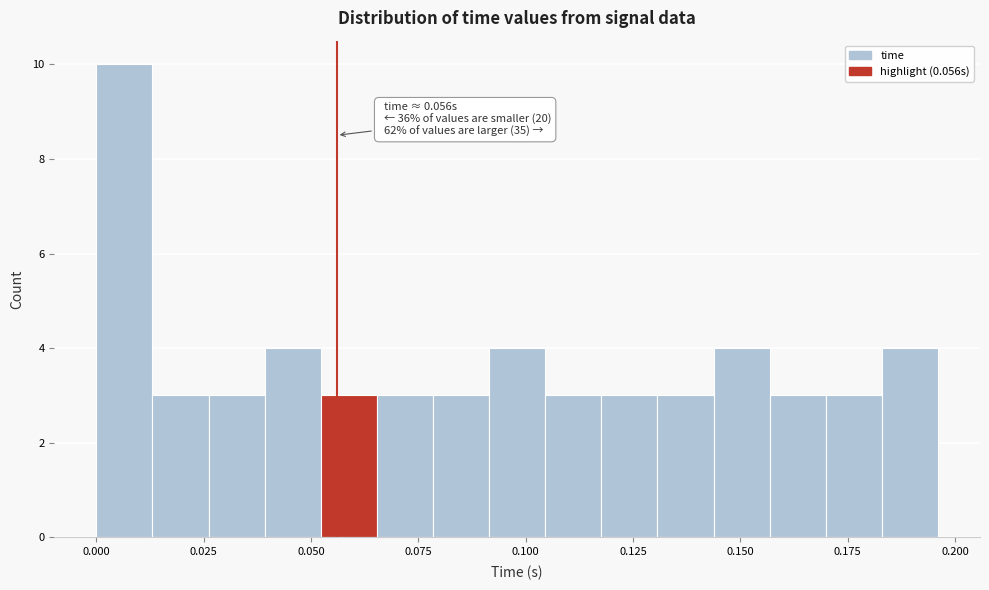

Read against the x-axis, roughly where is the centre of the tallest bar?

0.005